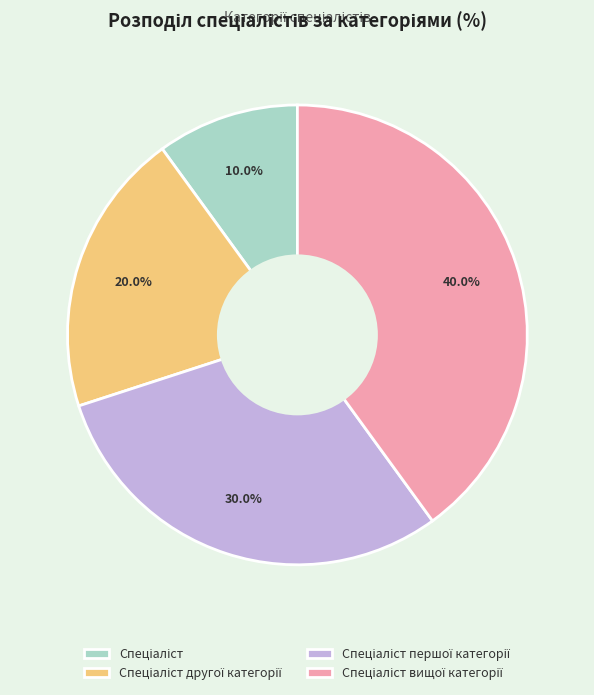

Is there any slice that represents more than half of the pie?

No